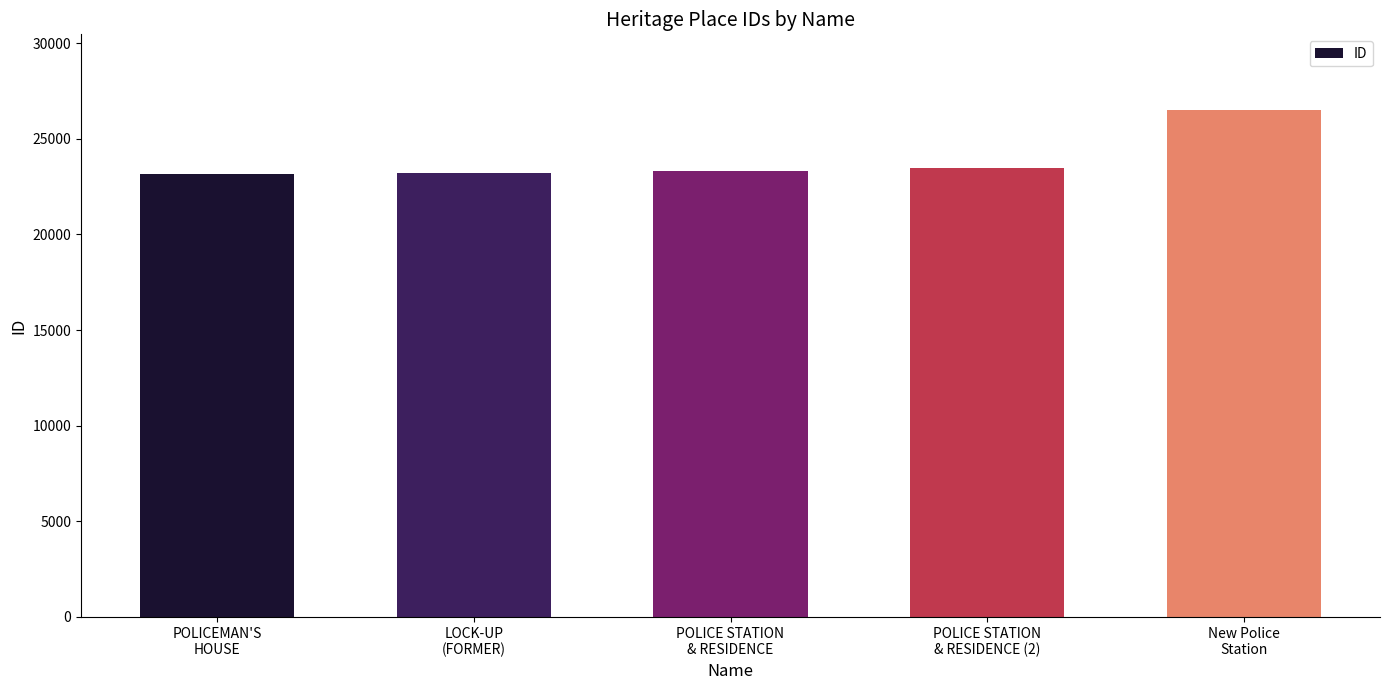

What is the difference between the second highest and minimum values?

323